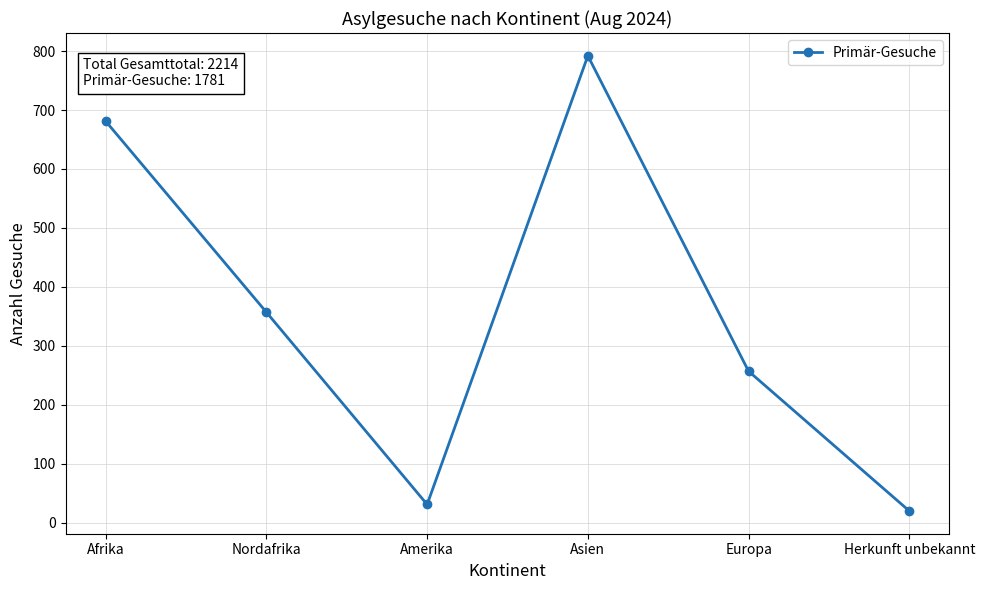

How many interior local peaks (higher than both neighbors) does the data have?

1